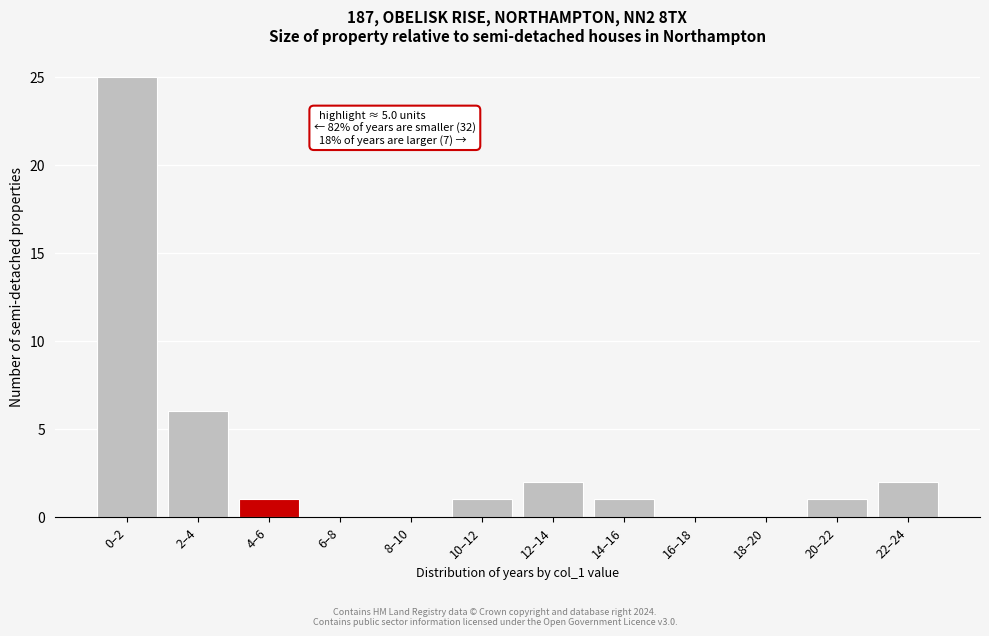

What is the change in value from 8–10 to 22–24?

+2